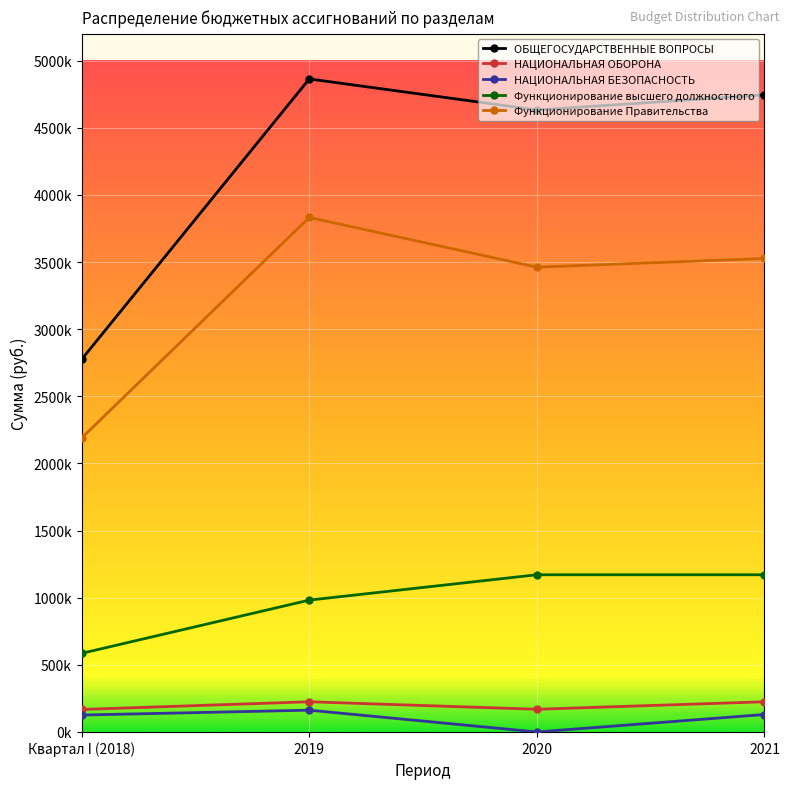

What is the label of the 2nd point from the right?

2020